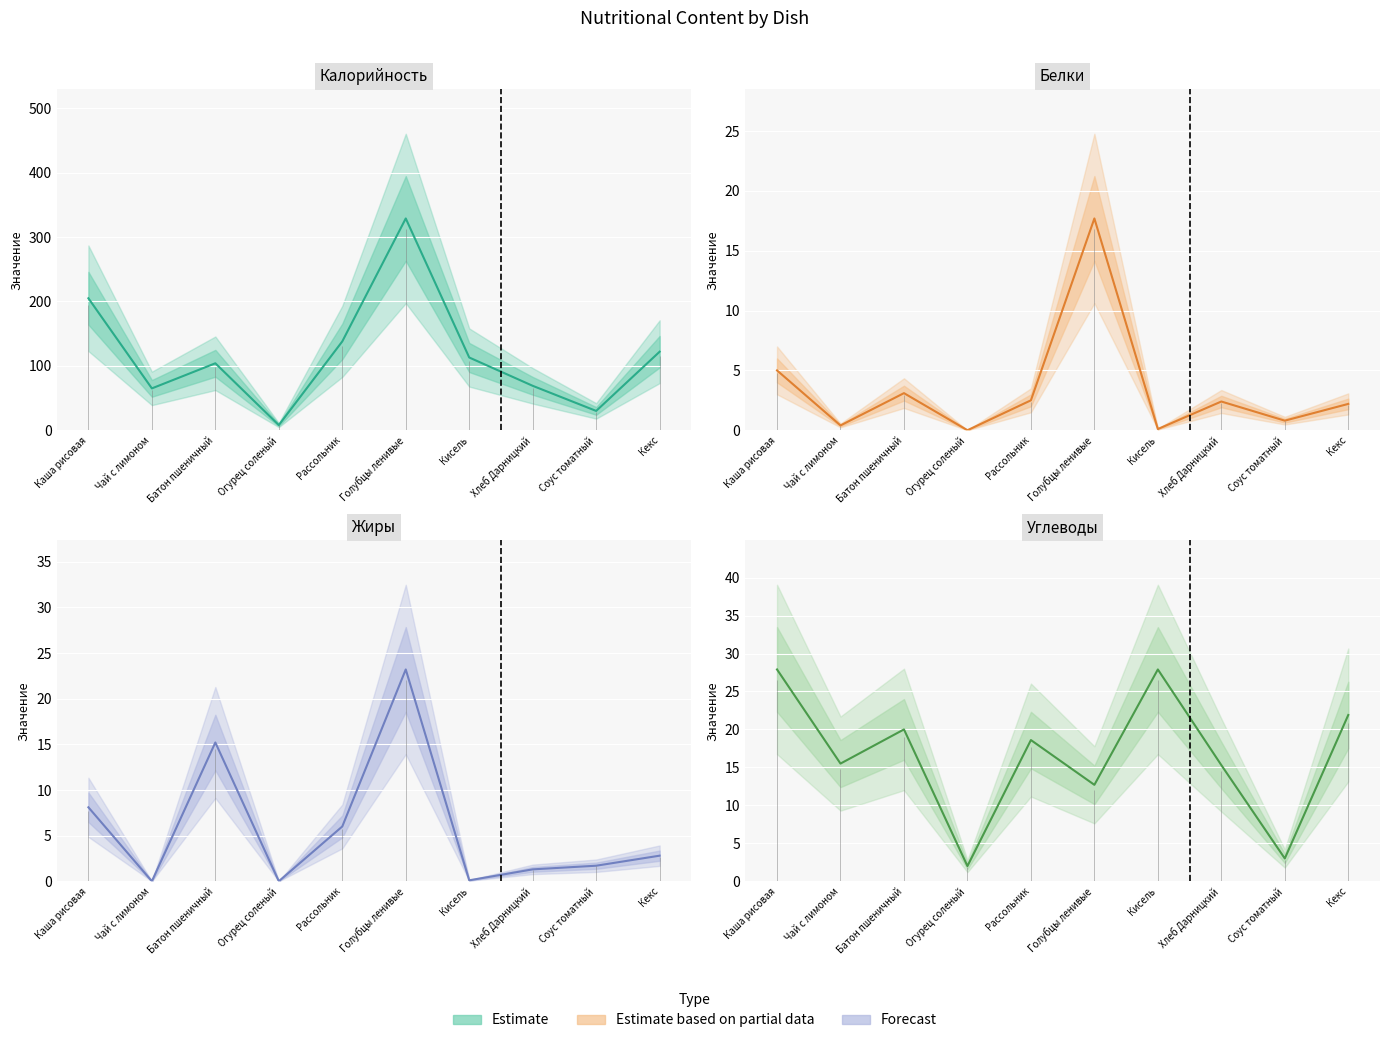

What position from the right is Рассольник?

6